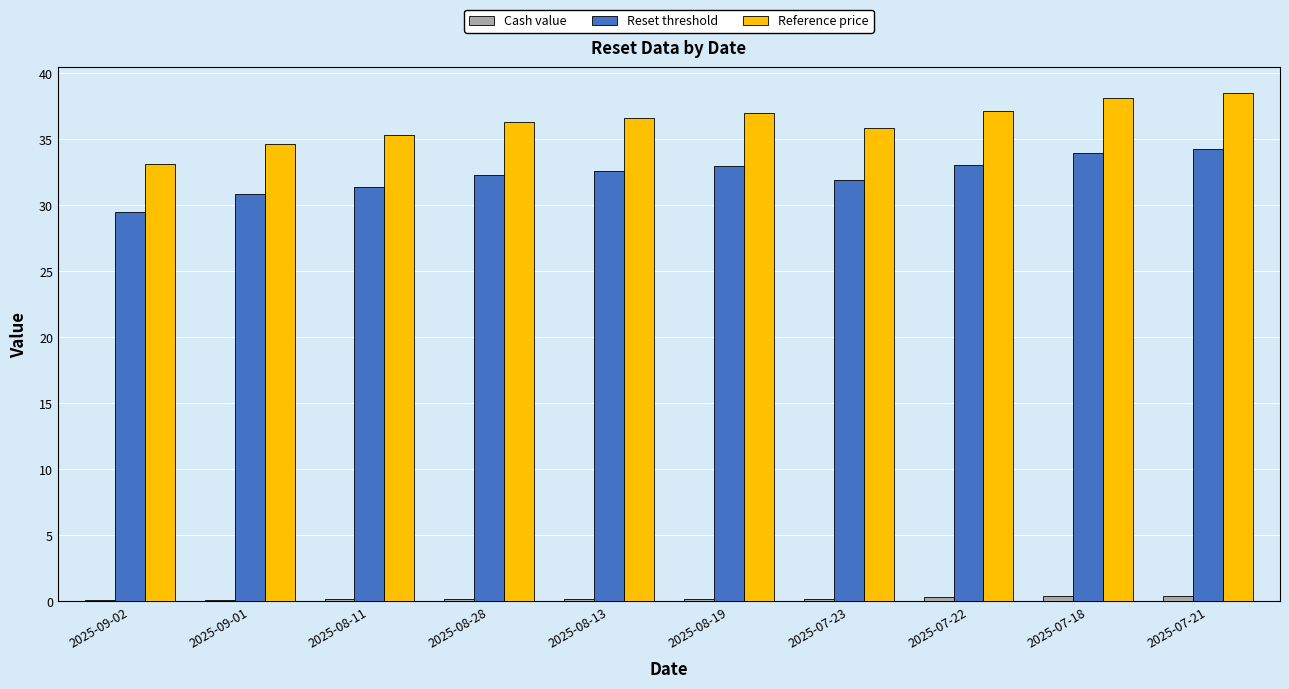

The Reset threshold series shows 15.5 at 2025-07-23. True or false?

False